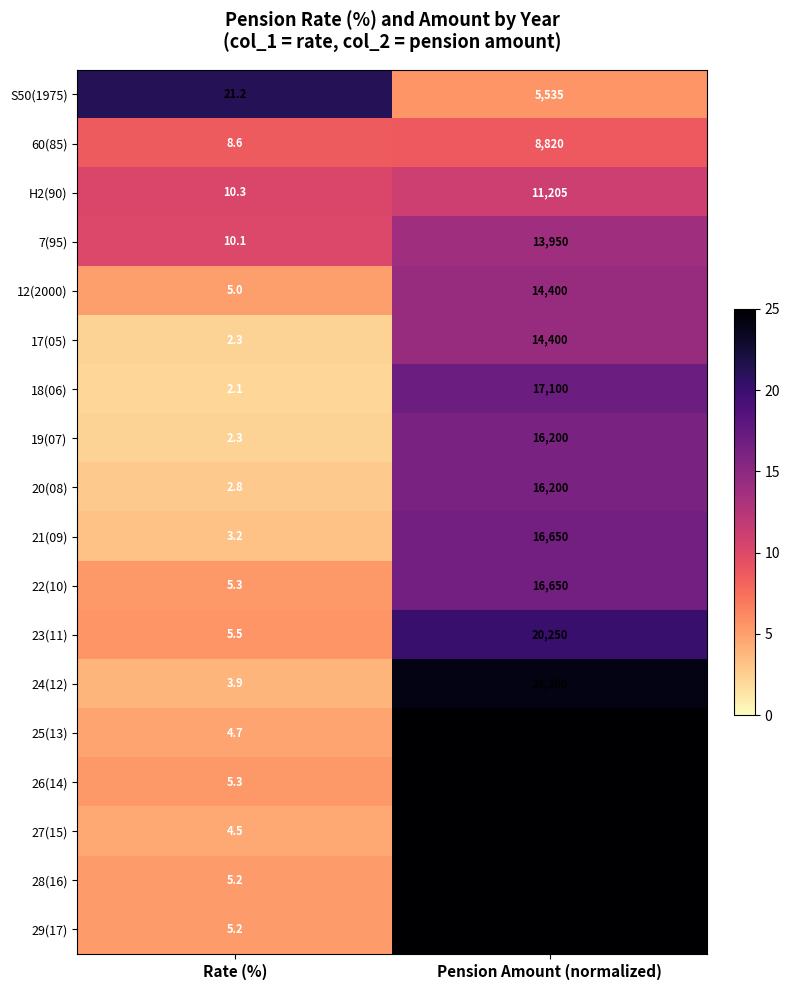

Which series has the largest range (max minus min)?

27(15)